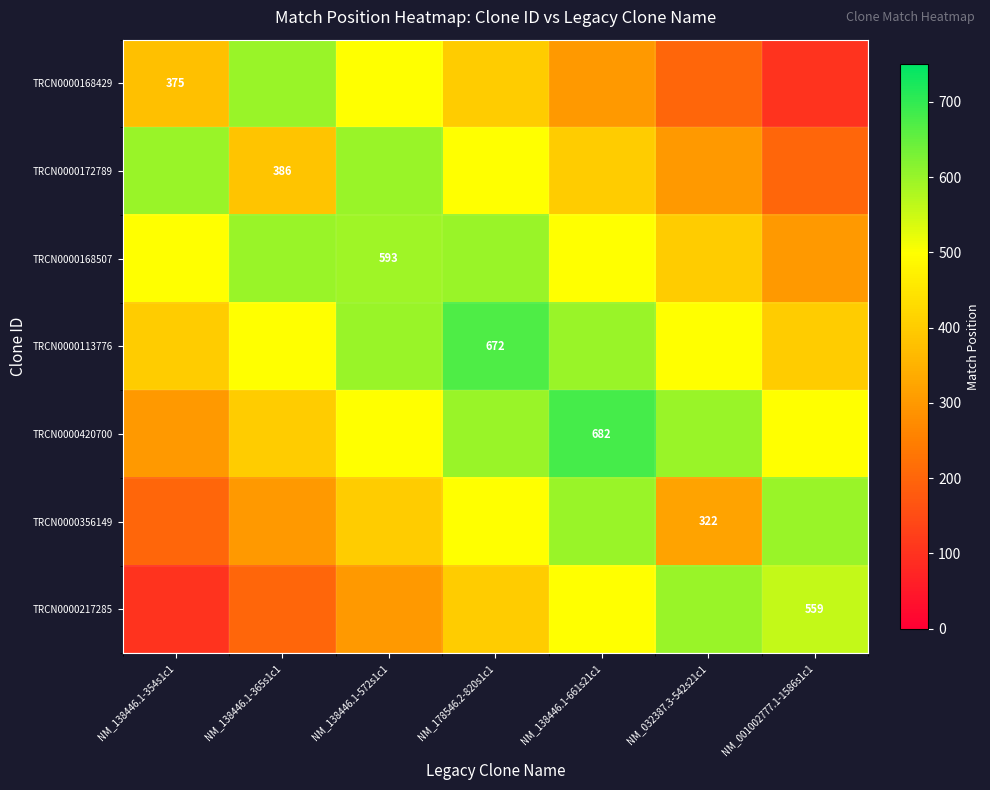

The TRCN0000172789 series shows 260 at NM_138446.1-365s1c1. True or false?

False